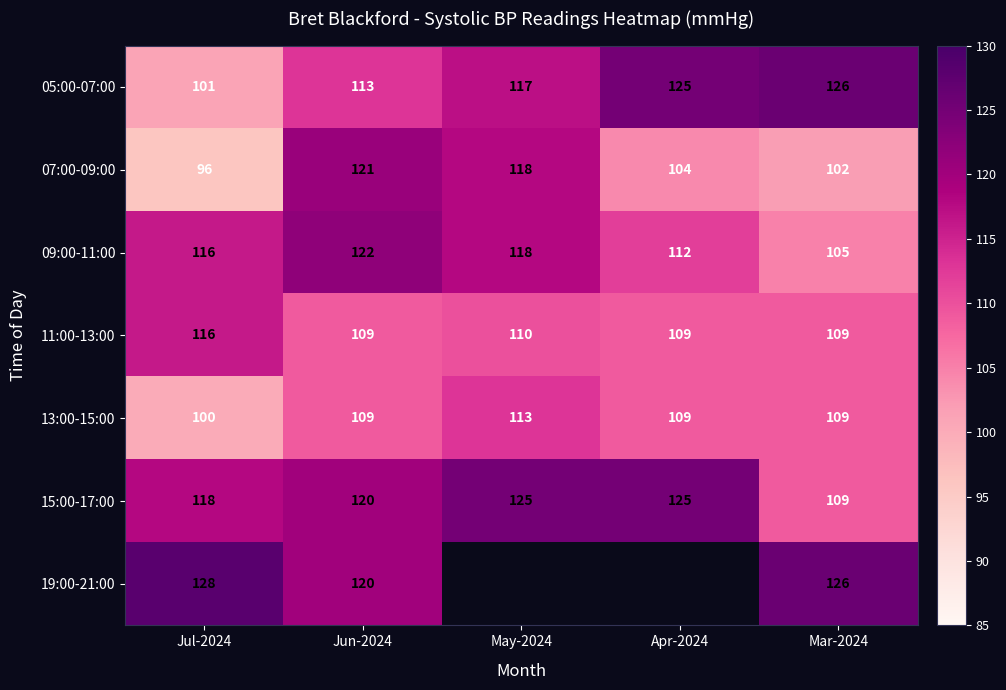

At which label does 15:00-17:00 reach its minimum?

Mar-2024